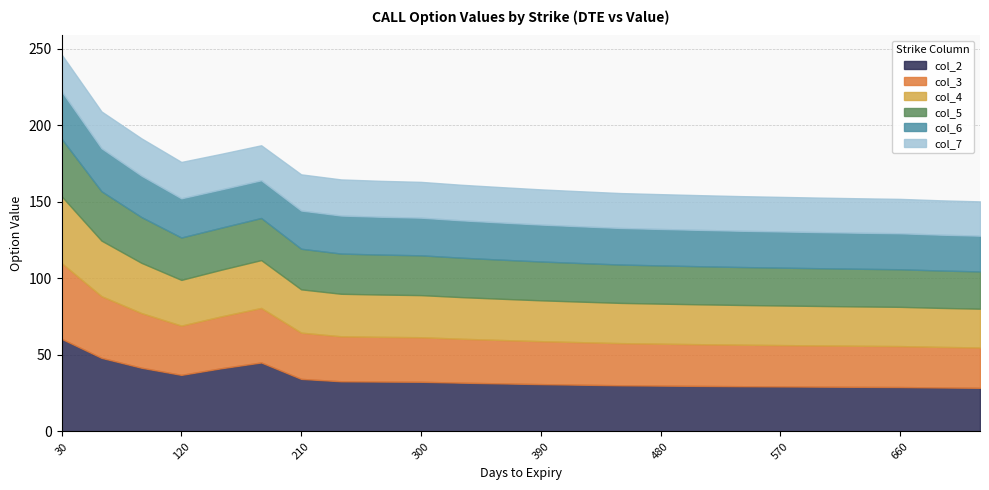

Rank the series at 450 from highest to lowest value.

col_2, col_3, col_4, col_5, col_6, col_7